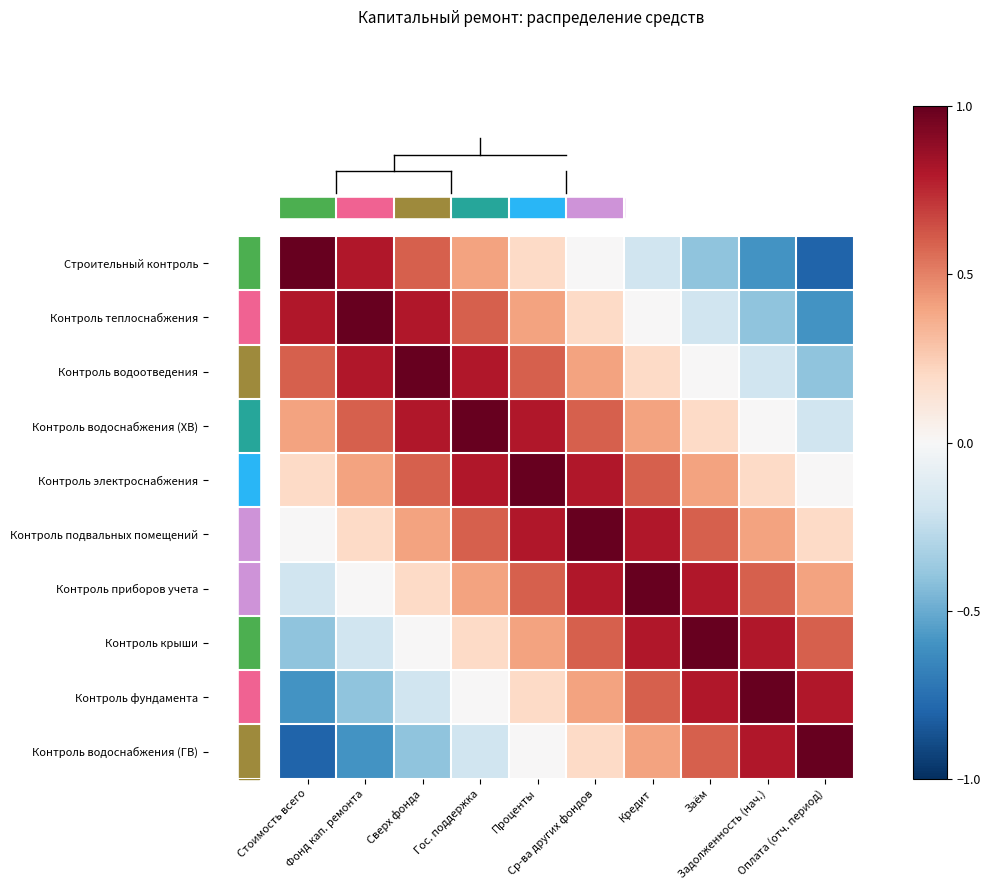

At how many categories does at least one series exceed 0?

10